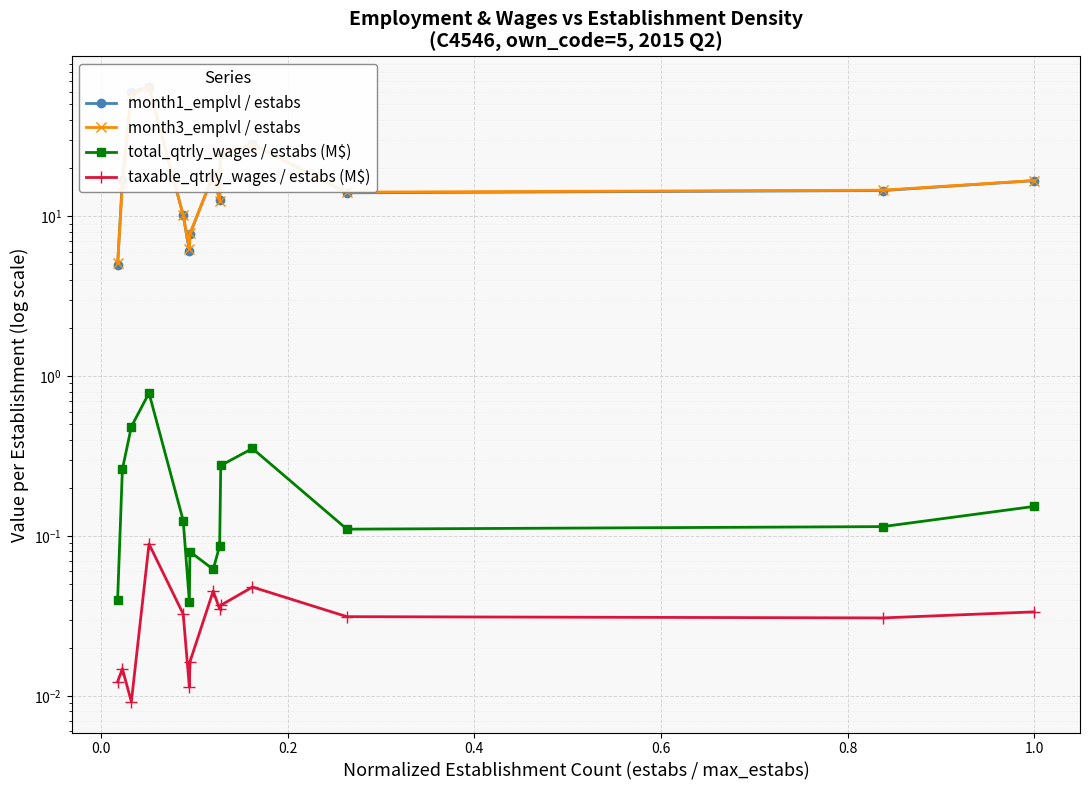

True or false: total_qtrly_wages / estabs (M$) and month1_emplvl / estabs intersect in this chart.

False